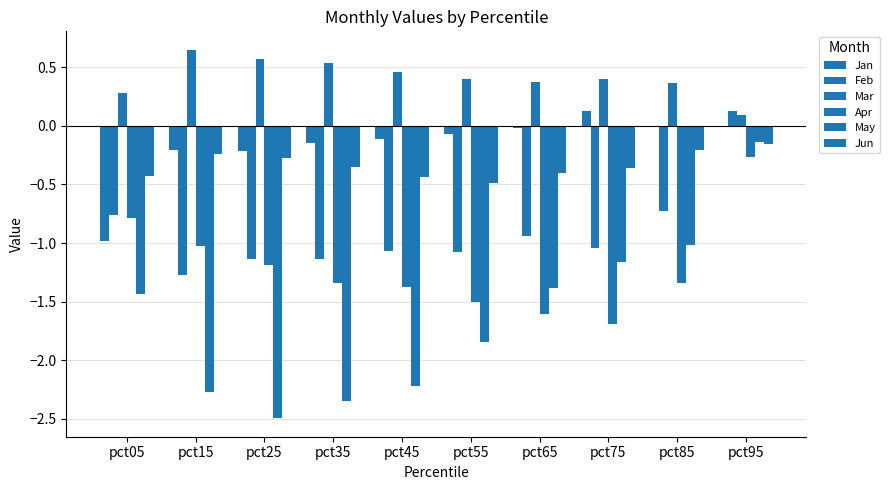

How many categories are shown in the chart?

10